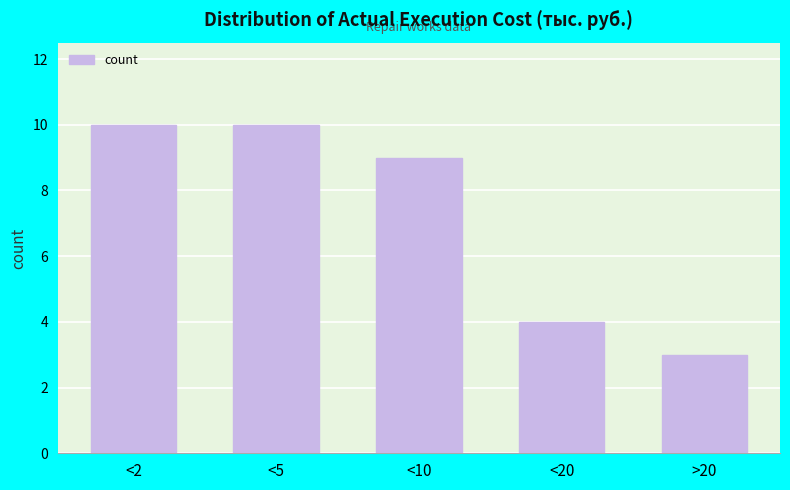

Reading left to right, transcribe all the data shown in this chart.

<2=10	<5=10	<10=9	<20=4	>20=3